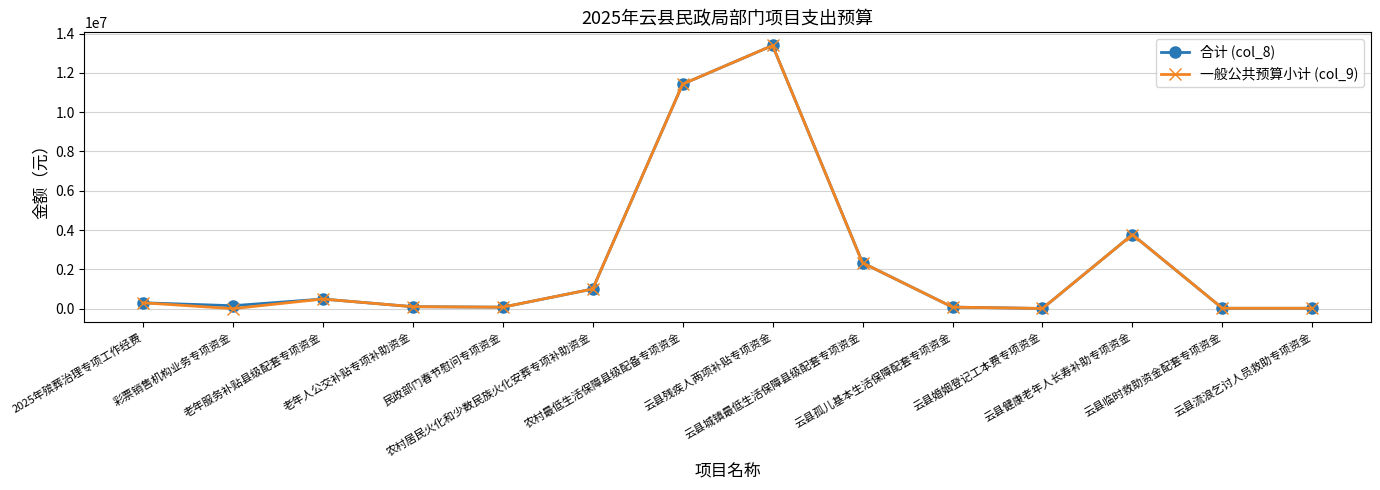

True or false: 一般公共预算小计 (col_9) has more than 2 points higher than both neighbors.

True